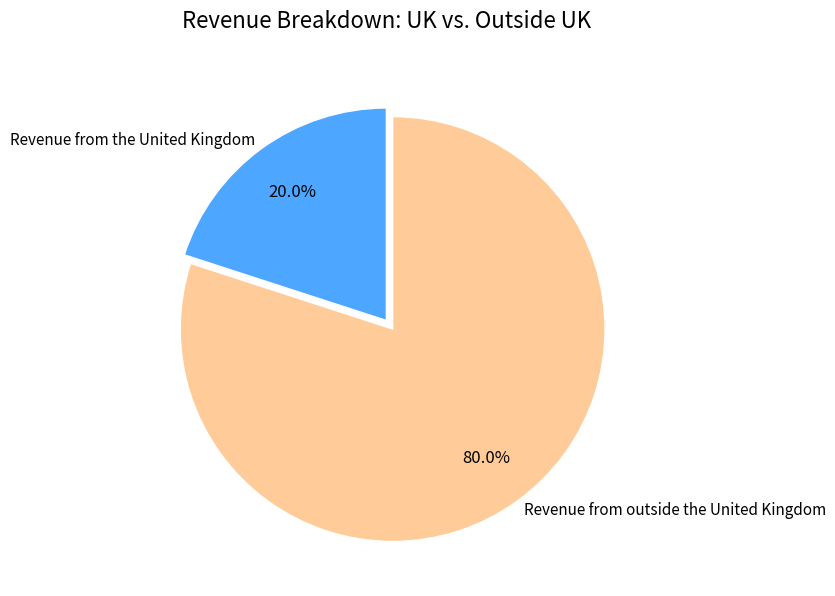

Is the sum of Revenue from outside the United Kingdom and Revenue from the United Kingdom greater than half?

Yes